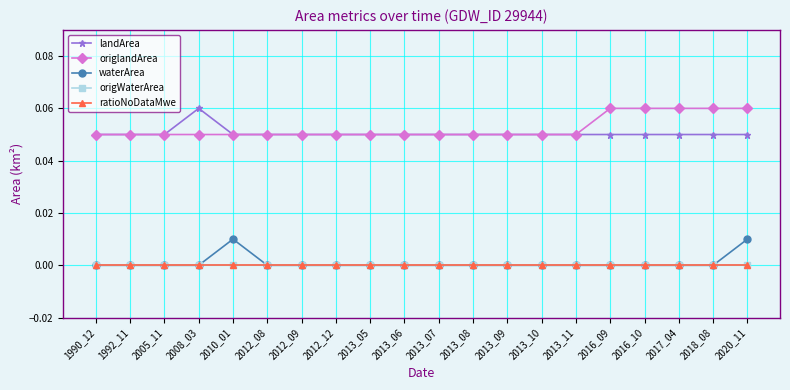

Is this an area chart (filled region under the line)?

No